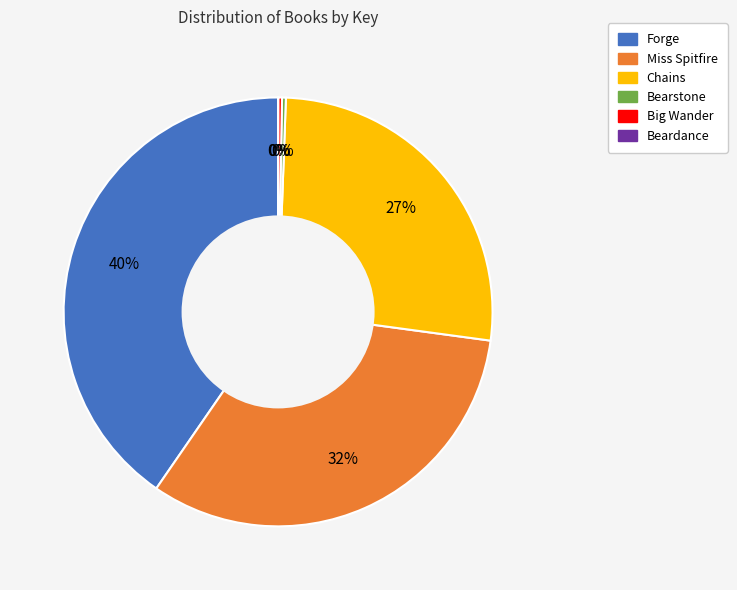

Approximately how many times larger is the value at Forge compared to Chains?

1.5